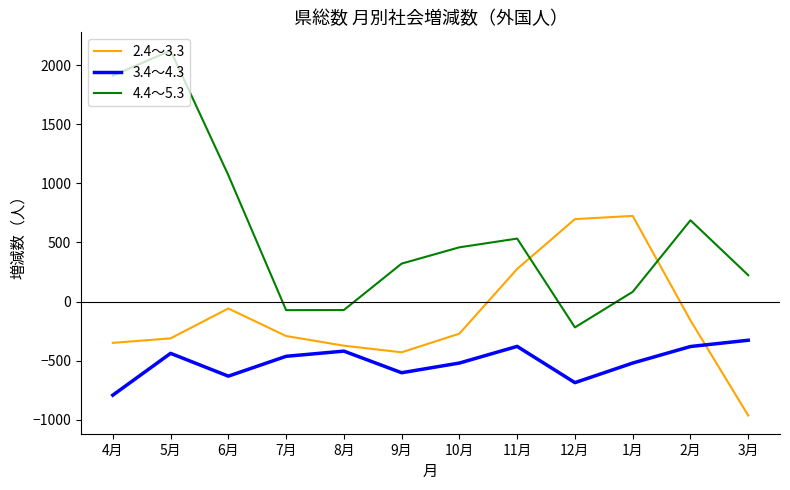

At which category does 4.4～5.3 reach its first local peak?

5月